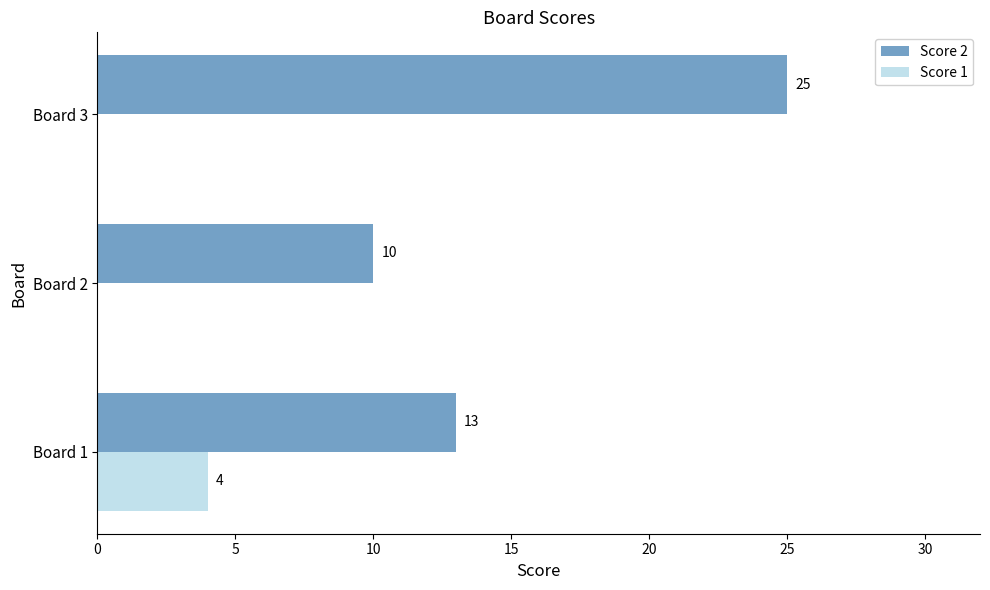

What is the maximum value shown in the chart?

25